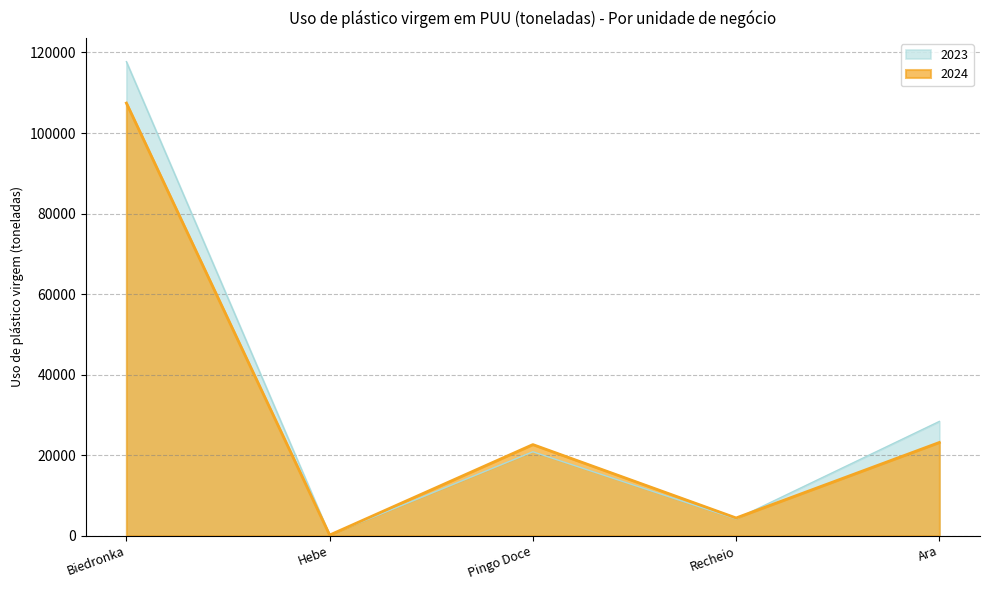

Reading left to right, transcribe all the data shown in this chart.

2024: Biedronka=107435	Hebe=142	Pingo Doce=22612	Recheio=4386	Ara=23138
2023: Biedronka=117719	Hebe=169	Pingo Doce=20823	Recheio=4140	Ara=28366